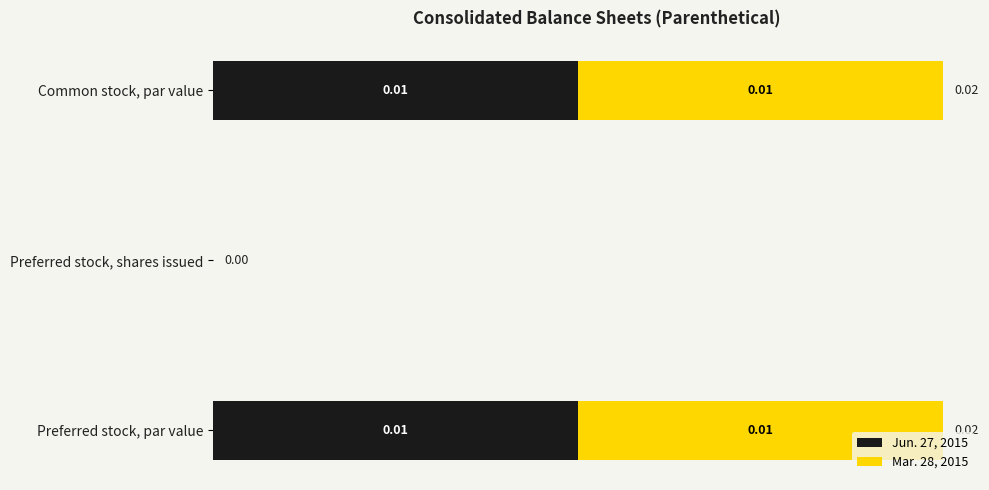

Where is Jun. 27, 2015 nearest to the value 0?

Preferred stock, shares issued